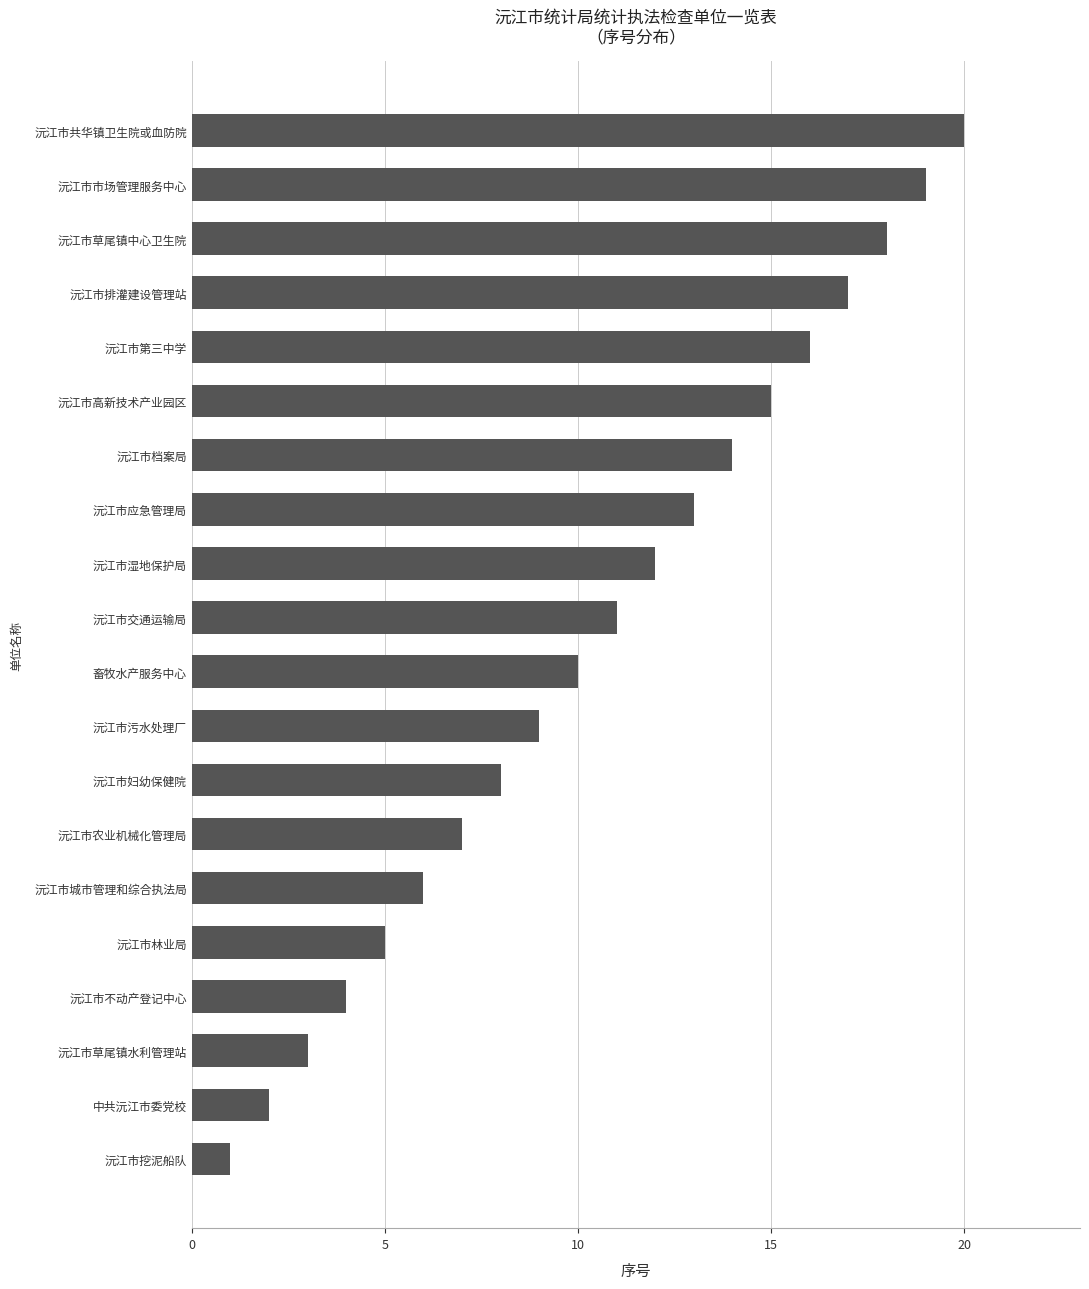

What is the sum of the values at 畜牧水产服务中心 and 沅江市第三中学?

26